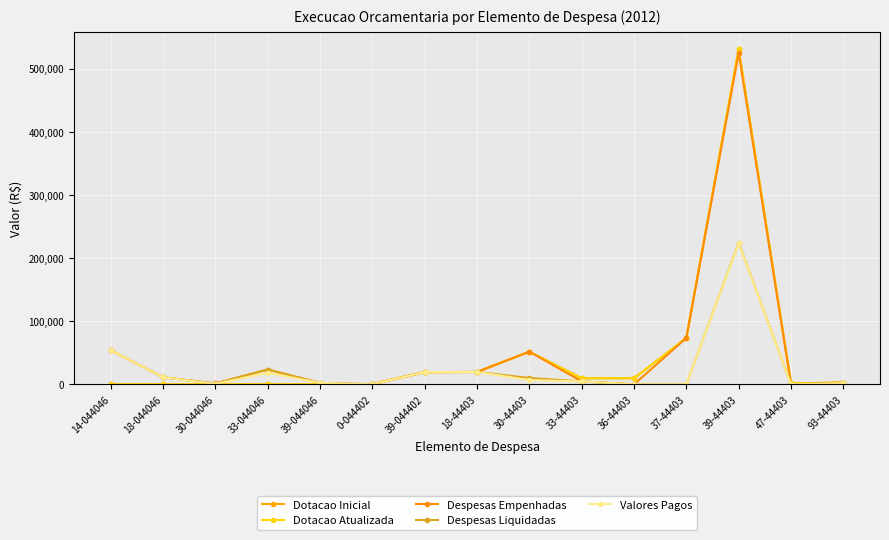

Is this an area chart (filled region under the line)?

No